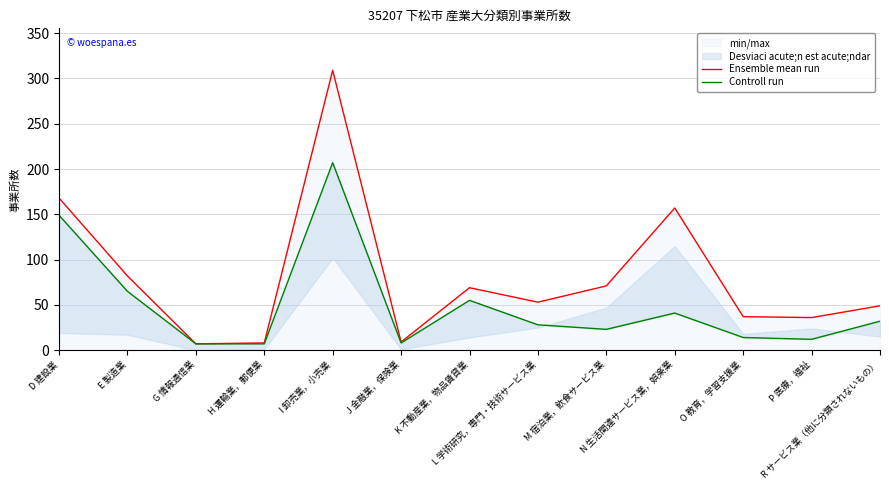

Reading left to right, extract all data points from this chart.

Ensemble mean run: D 建設業=168	E 製造業=82	G 情報通信業=7	H 運輸業，郵便業=8	I 卸売業，小売業=309	J 金融業，保険業=9	K 不動産業，物品賃貸業=69	L 学術研究，専門・技術サービス業=53	M 宿泊業，飲食サービス業=71	N 生活関連サービス業，娯楽業=157	O 教育，学習支援業=37	P 医療，福祉=36	R サービス業（他に分類されないもの）=49
Controll run: D 建設業=149	E 製造業=65	G 情報通信業=7	H 運輸業，郵便業=7	I 卸売業，小売業=207	J 金融業，保険業=8	K 不動産業，物品賃貸業=55	L 学術研究，専門・技術サービス業=28	M 宿泊業，飲食サービス業=23	N 生活関連サービス業，娯楽業=41	O 教育，学習支援業=14	P 医療，福祉=12	R サービス業（他に分類されないもの）=32